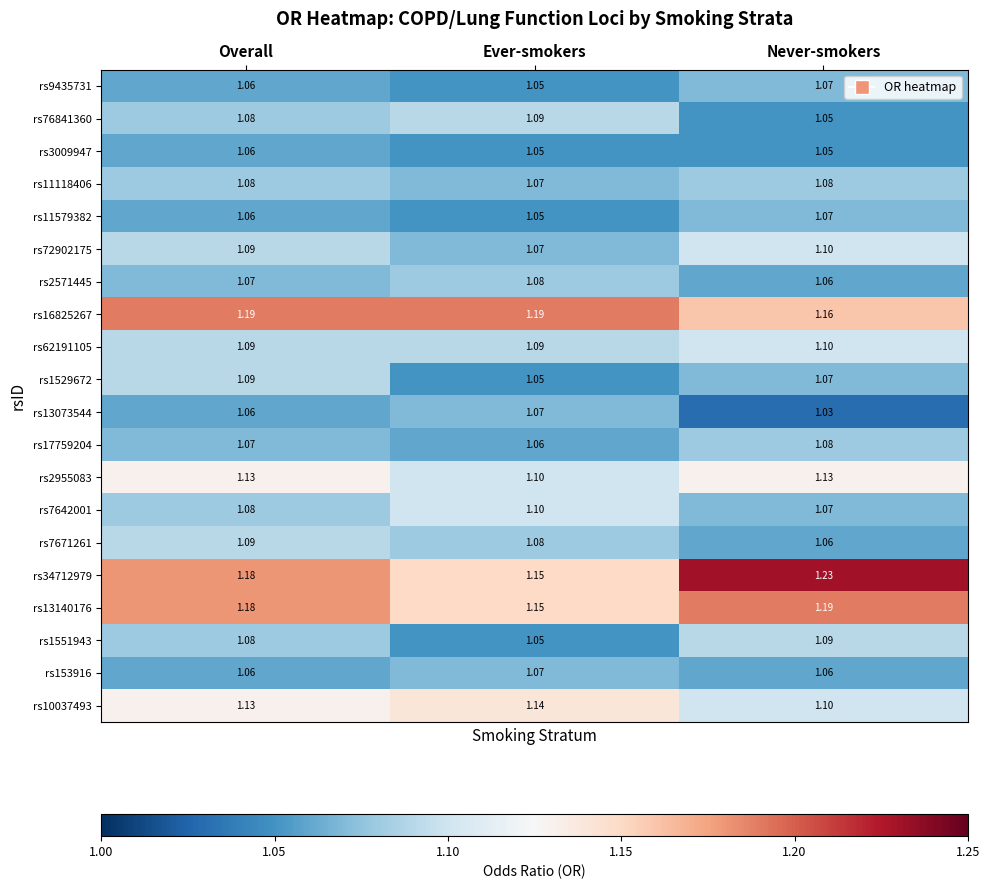

At which label does rs2571445 reach its peak?

Ever-smokers